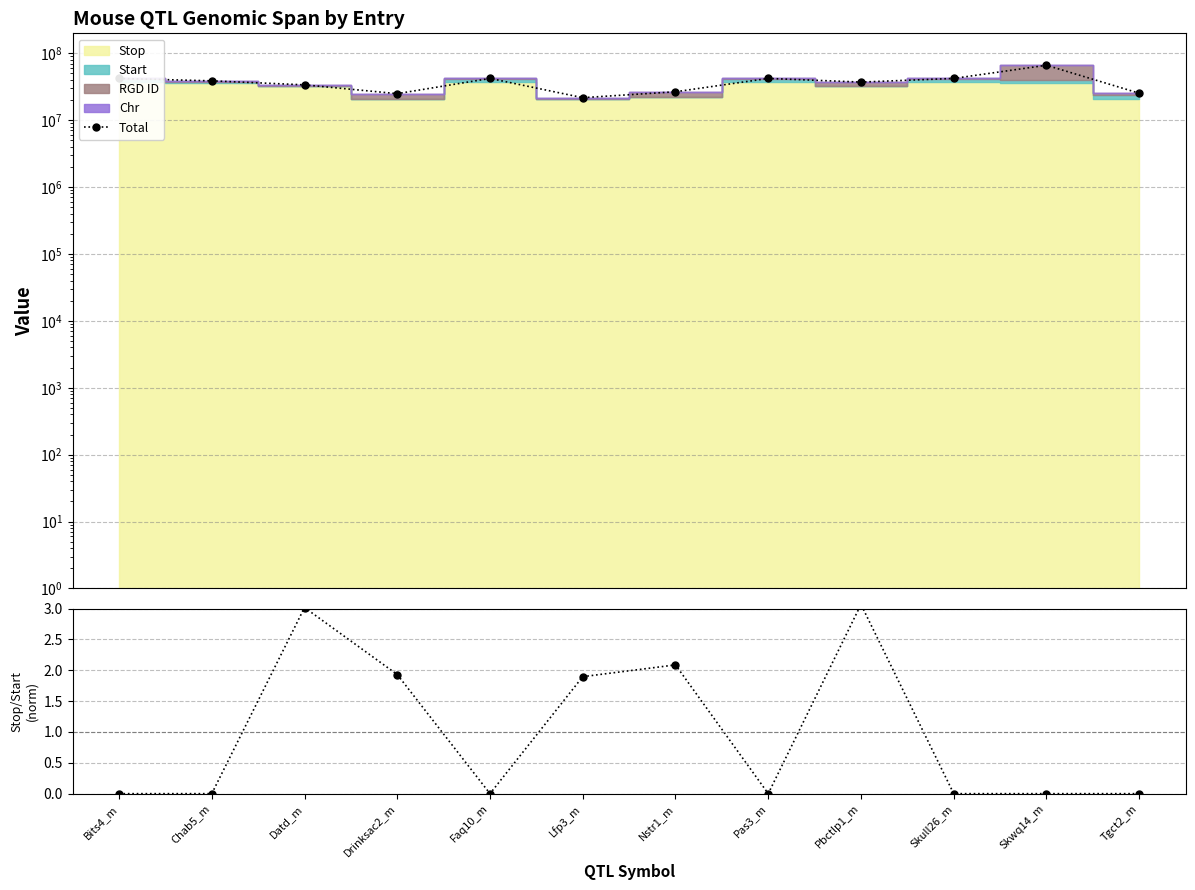

Reading left to right, transcribe all the data shown in this chart.

Total: Bits4_m=41947506.0	Chab5_m=38608614.0	Datd_m=33641525.0	Drinksac2_m=24837448.0	Faq10_m=41948383.0	Lfp3_m=21629499.0	Nstr1_m=26513660.0	Pas3_m=41947174.0	Pbctlp1_m=37017581.0	Skull26_m=41948709.0	Skwq14_m=66011804.0	Tgct2_m=25226052.0
Stop/Start ratio: Bits4_m=0.0	Chab5_m=0.0	Datd_m=3.0	Drinksac2_m=1.9	Faq10_m=0.0	Lfp3_m=1.9	Nstr1_m=2.1	Pas3_m=0.0	Pbctlp1_m=3.1	Skull26_m=0.0	Skwq14_m=0.0	Tgct2_m=0.0